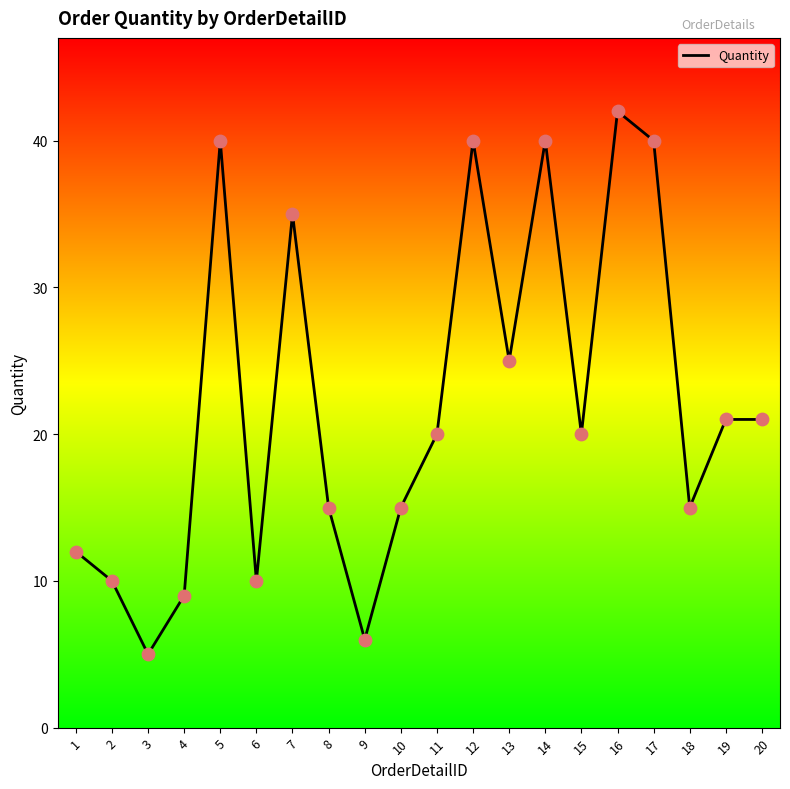

What is the change in value from 5 to 13?

-15